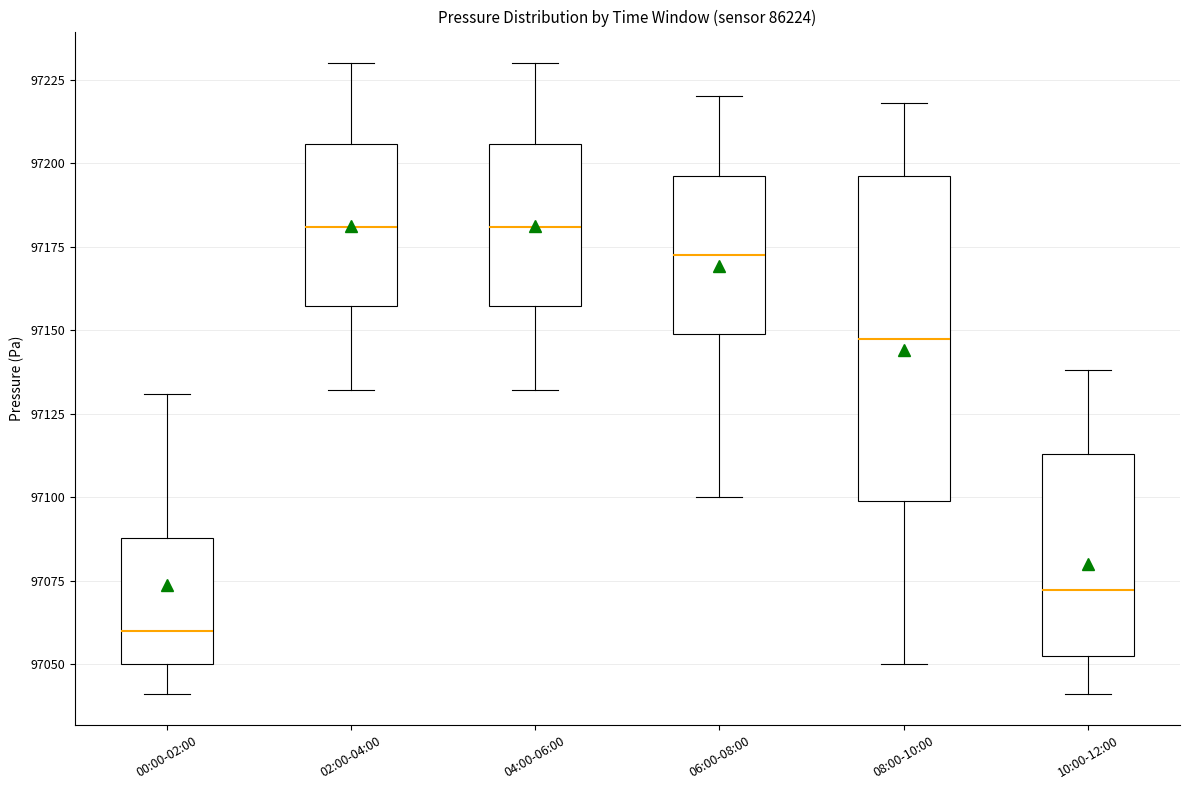

Where does the lower whisker of the box for 08:00-10:00 end on the y-axis? The values are not printed on the chart, so give them approximately, as read against the axis.

97050